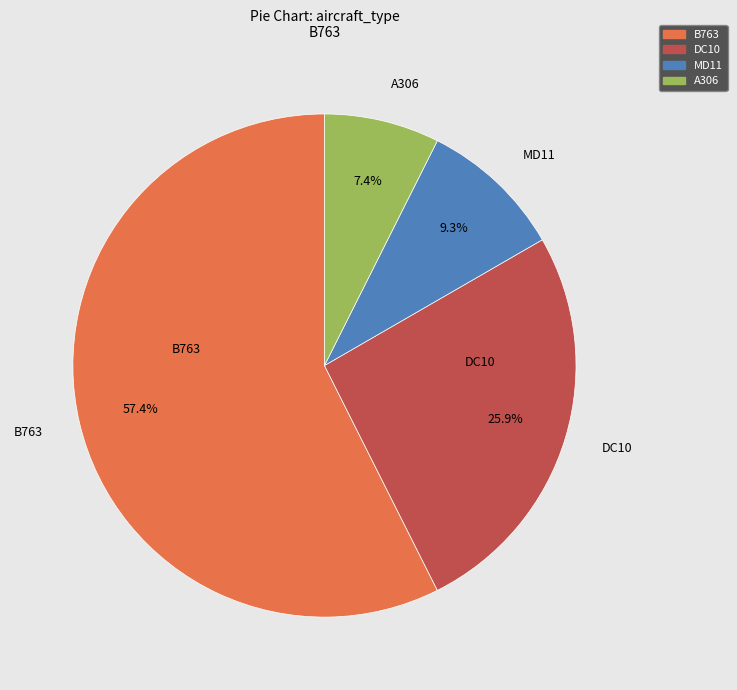

Combined, do B763 and A306 account for over 50%?

Yes